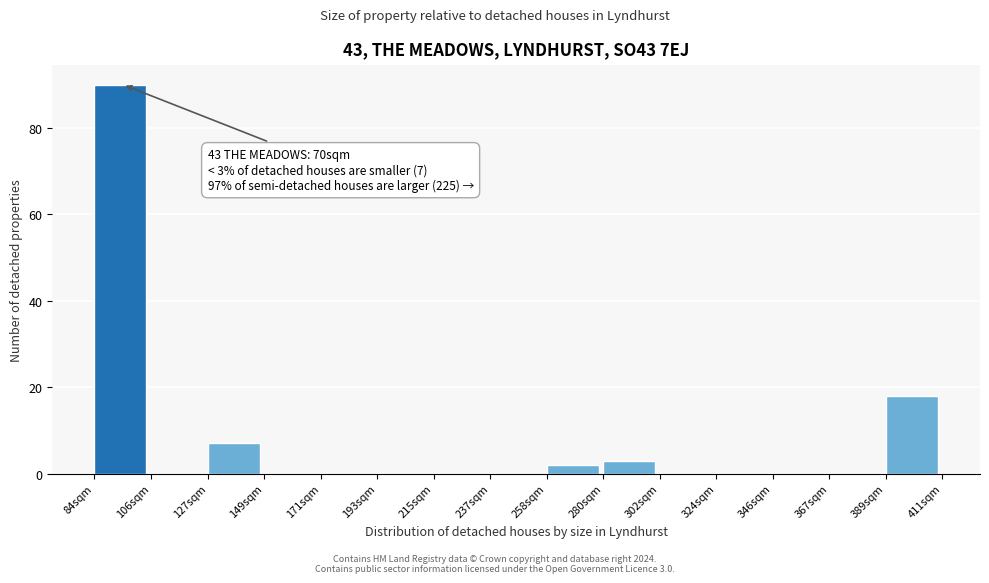

Over which range of the x-axis is the bar tallest?

85 to 105